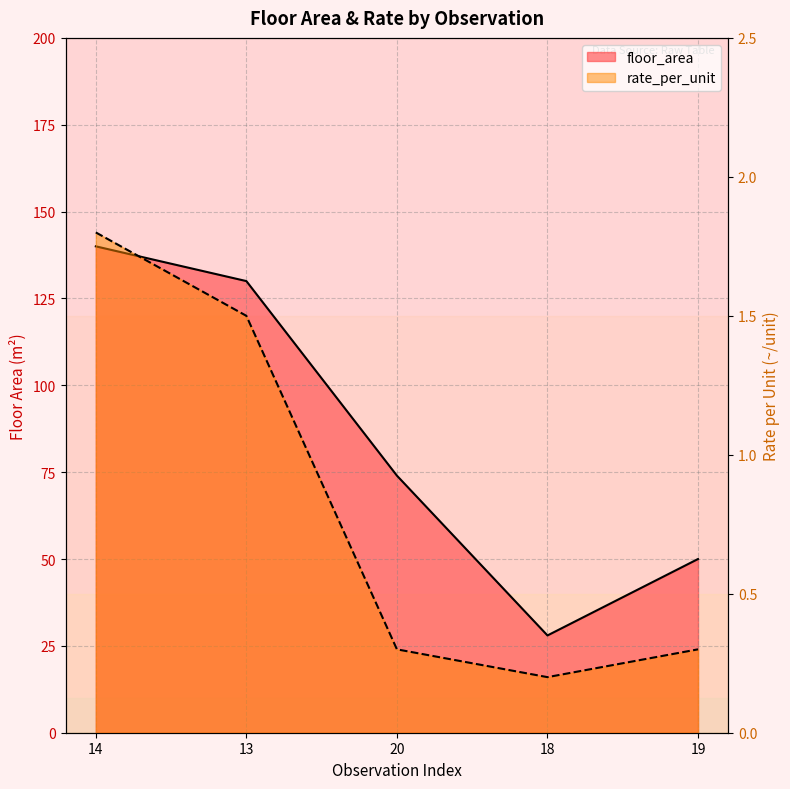

The floor_area series shows 88.6 at 13. True or false?

False